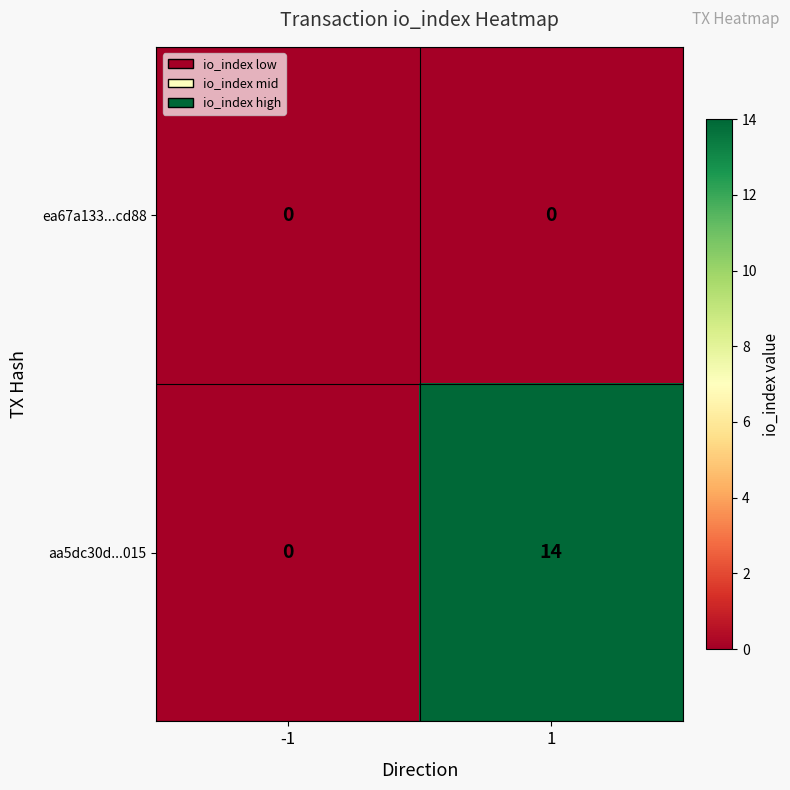

Between -1 and 1, which series saw the biggest shift?

aa5dc30d...015